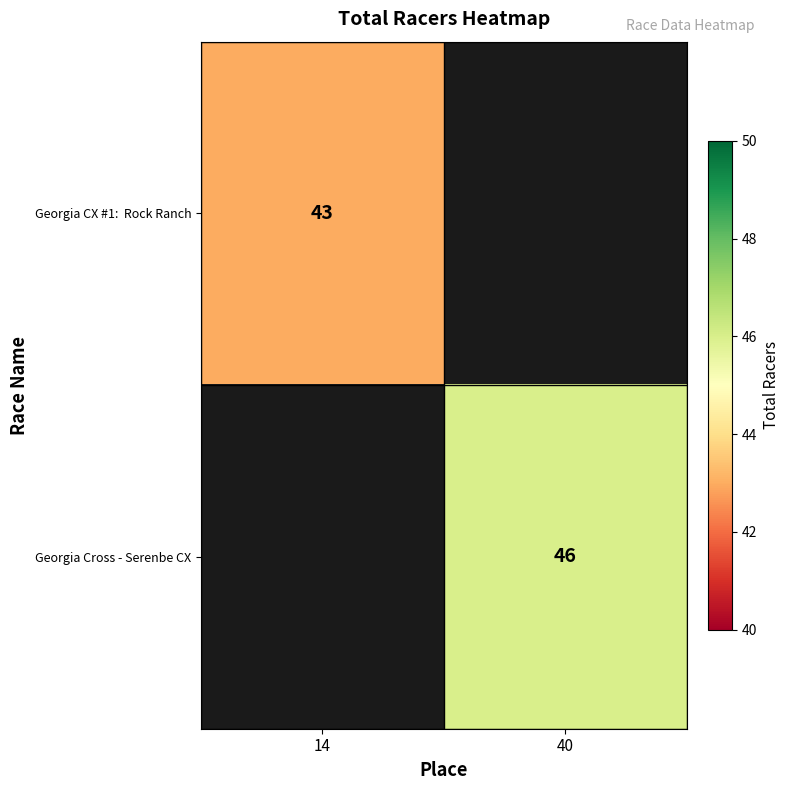

At how many categories does at least one series exceed 43?

1